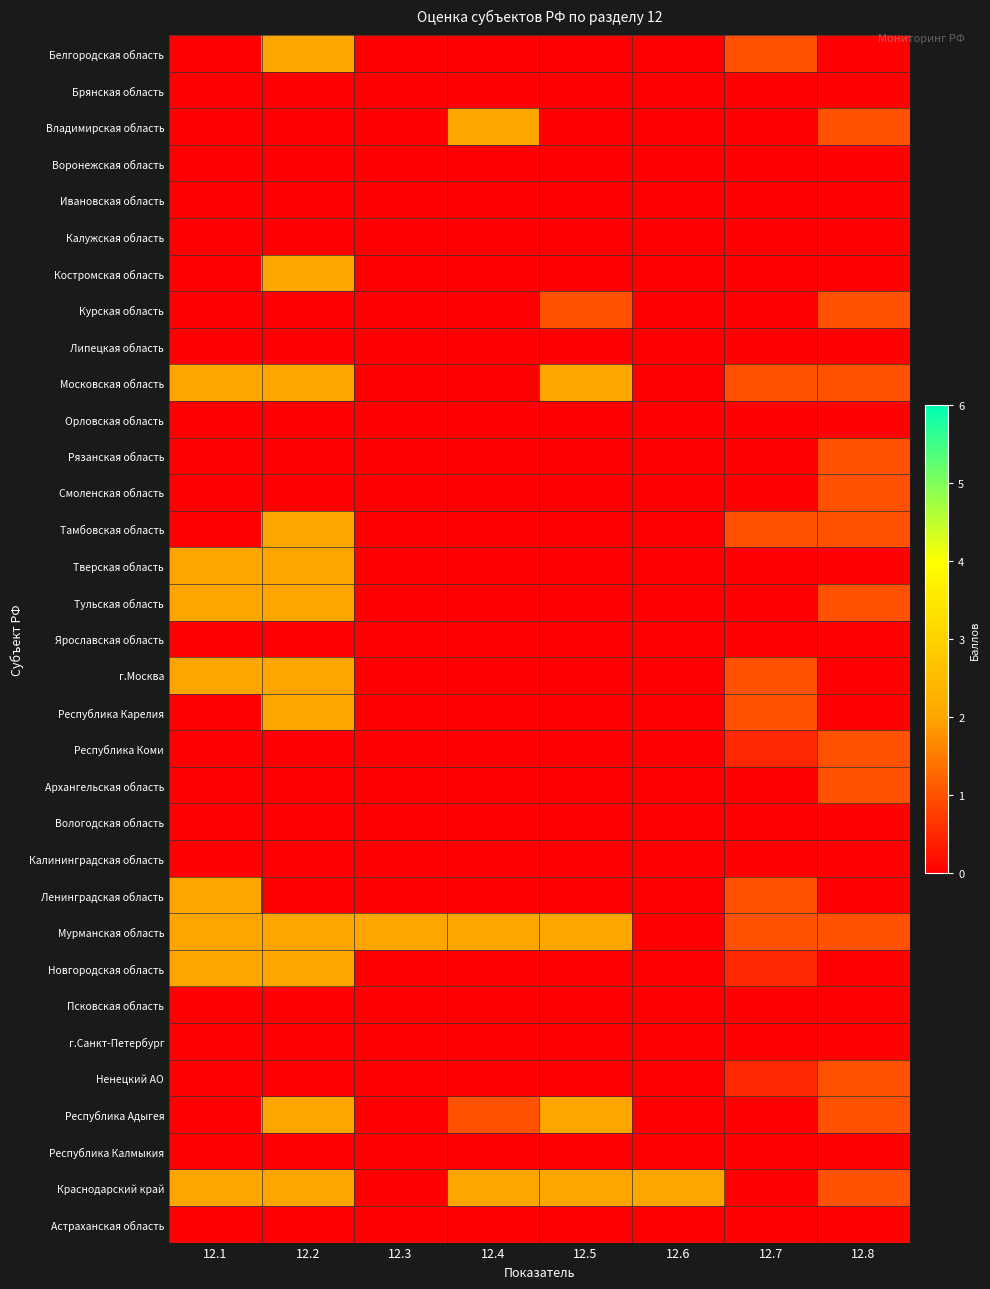

Reading left to right, what are all the values shown in this chart?

Белгородская область: 12.1=0.0	12.2=2.0	12.3=0.0	12.4=0.0	12.5=0.0	12.6=0.0	12.7=1.0	12.8=0.0
Брянская область: 12.1=0.0	12.2=0.0	12.3=0.0	12.4=0.0	12.5=0.0	12.6=0.0	12.7=0.0	12.8=0.0
Владимирская область: 12.1=0.0	12.2=0.0	12.3=0.0	12.4=2.0	12.5=0.0	12.6=0.0	12.7=0.0	12.8=1.0
Воронежская область: 12.1=0.0	12.2=0.0	12.3=0.0	12.4=0.0	12.5=0.0	12.6=0.0	12.7=0.0	12.8=0.0
Ивановская область: 12.1=0.0	12.2=0.0	12.3=0.0	12.4=0.0	12.5=0.0	12.6=0.0	12.7=0.0	12.8=0.0
Калужская область: 12.1=0.0	12.2=0.0	12.3=0.0	12.4=0.0	12.5=0.0	12.6=0.0	12.7=0.0	12.8=0.0
Костромская область: 12.1=0.0	12.2=2.0	12.3=0.0	12.4=0.0	12.5=0.0	12.6=0.0	12.7=0.0	12.8=0.0
Курская область: 12.1=0.0	12.2=0.0	12.3=0.0	12.4=0.0	12.5=1.0	12.6=0.0	12.7=0.0	12.8=1.0
Липецкая область: 12.1=0.0	12.2=0.0	12.3=0.0	12.4=0.0	12.5=0.0	12.6=0.0	12.7=0.0	12.8=0.0
Московская область: 12.1=2.0	12.2=2.0	12.3=0.0	12.4=0.0	12.5=2.0	12.6=0.0	12.7=1.0	12.8=1.0
Орловская область: 12.1=0.0	12.2=0.0	12.3=0.0	12.4=0.0	12.5=0.0	12.6=0.0	12.7=0.0	12.8=0.0
Рязанская область: 12.1=0.0	12.2=0.0	12.3=0.0	12.4=0.0	12.5=0.0	12.6=0.0	12.7=0.0	12.8=1.0
Смоленская область: 12.1=0.0	12.2=0.0	12.3=0.0	12.4=0.0	12.5=0.0	12.6=0.0	12.7=0.0	12.8=1.0
Тамбовская область: 12.1=0.0	12.2=2.0	12.3=0.0	12.4=0.0	12.5=0.0	12.6=0.0	12.7=1.0	12.8=1.0
Тверская область: 12.1=2.0	12.2=2.0	12.3=0.0	12.4=0.0	12.5=0.0	12.6=0.0	12.7=0.0	12.8=0.0
Тульская область: 12.1=2.0	12.2=2.0	12.3=0.0	12.4=0.0	12.5=0.0	12.6=0.0	12.7=0.0	12.8=1.0
Ярославская область: 12.1=0.0	12.2=0.0	12.3=0.0	12.4=0.0	12.5=0.0	12.6=0.0	12.7=0.0	12.8=0.0
г.Москва: 12.1=2.0	12.2=2.0	12.3=0.0	12.4=0.0	12.5=0.0	12.6=0.0	12.7=1.0	12.8=0.0
Республика Карелия: 12.1=0.0	12.2=2.0	12.3=0.0	12.4=0.0	12.5=0.0	12.6=0.0	12.7=1.0	12.8=0.0
Республика Коми: 12.1=0.0	12.2=0.0	12.3=0.0	12.4=0.0	12.5=0.0	12.6=0.0	12.7=0.5	12.8=1.0
Архангельская область: 12.1=0.0	12.2=0.0	12.3=0.0	12.4=0.0	12.5=0.0	12.6=0.0	12.7=0.0	12.8=1.0
Вологодская область: 12.1=0.0	12.2=0.0	12.3=0.0	12.4=0.0	12.5=0.0	12.6=0.0	12.7=0.0	12.8=0.0
Калининградская область: 12.1=0.0	12.2=0.0	12.3=0.0	12.4=0.0	12.5=0.0	12.6=0.0	12.7=0.0	12.8=0.0
Ленинградская область: 12.1=2.0	12.2=0.0	12.3=0.0	12.4=0.0	12.5=0.0	12.6=0.0	12.7=1.0	12.8=0.0
Мурманская область: 12.1=2.0	12.2=2.0	12.3=2.0	12.4=2.0	12.5=2.0	12.6=0.0	12.7=1.0	12.8=1.0
Новгородская область: 12.1=2.0	12.2=2.0	12.3=0.0	12.4=0.0	12.5=0.0	12.6=0.0	12.7=0.5	12.8=0.0
Псковская область: 12.1=0.0	12.2=0.0	12.3=0.0	12.4=0.0	12.5=0.0	12.6=0.0	12.7=0.0	12.8=0.0
г.Санкт-Петербург: 12.1=0.0	12.2=0.0	12.3=0.0	12.4=0.0	12.5=0.0	12.6=0.0	12.7=0.0	12.8=0.0
Ненецкий АО: 12.1=0.0	12.2=0.0	12.3=0.0	12.4=0.0	12.5=0.0	12.6=0.0	12.7=0.5	12.8=1.0
Республика Адыгея: 12.1=0.0	12.2=2.0	12.3=0.0	12.4=1.0	12.5=2.0	12.6=0.0	12.7=0.0	12.8=1.0
Республика Калмыкия: 12.1=0.0	12.2=0.0	12.3=0.0	12.4=0.0	12.5=0.0	12.6=0.0	12.7=0.0	12.8=0.0
Краснодарский край: 12.1=2.0	12.2=2.0	12.3=0.0	12.4=2.0	12.5=2.0	12.6=2.0	12.7=0.0	12.8=1.0
Астраханская область: 12.1=0.0	12.2=0.0	12.3=0.0	12.4=0.0	12.5=0.0	12.6=0.0	12.7=0.0	12.8=0.0